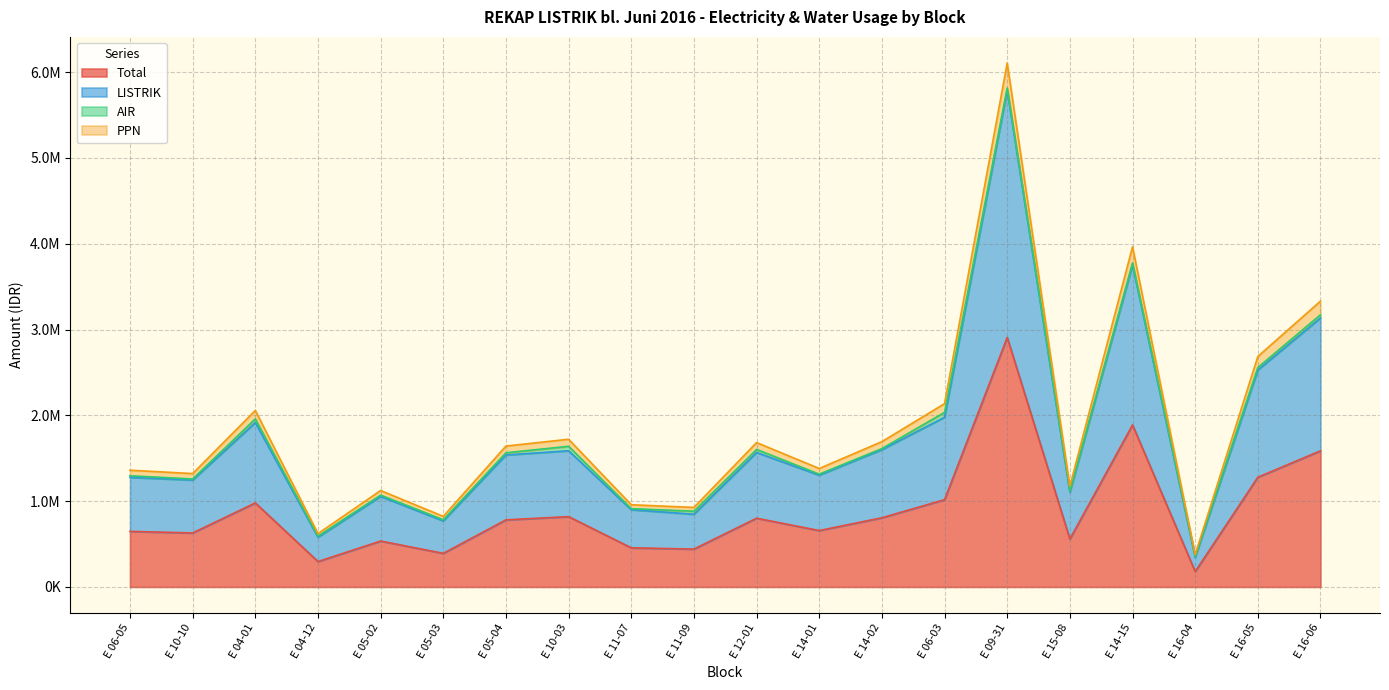

At which label is LISTRIK closest to 3068599?

E 16-06